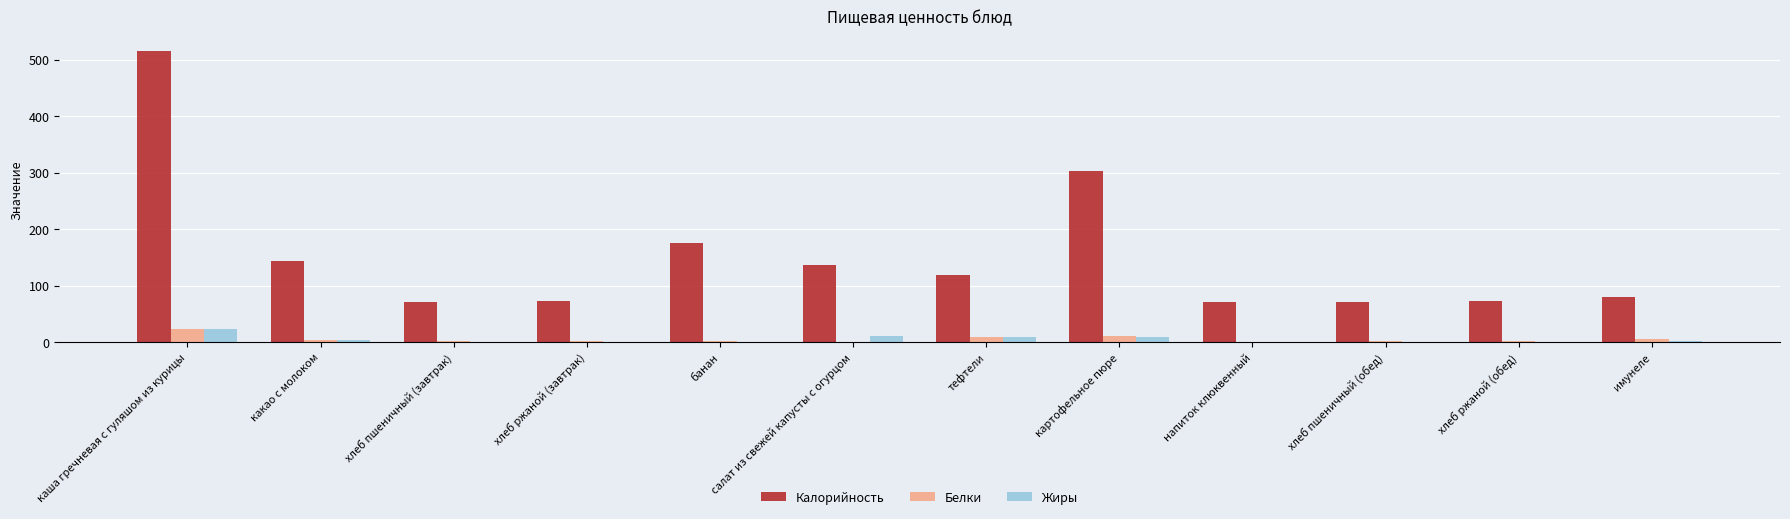

What is the maximum value for Жиры?

23.0